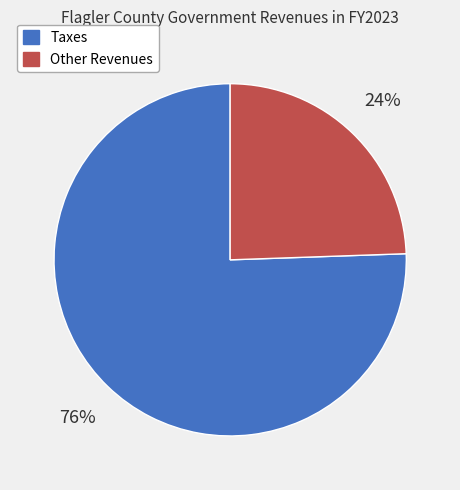

To the nearest percent, what percentage of the pie is Taxes?

76%